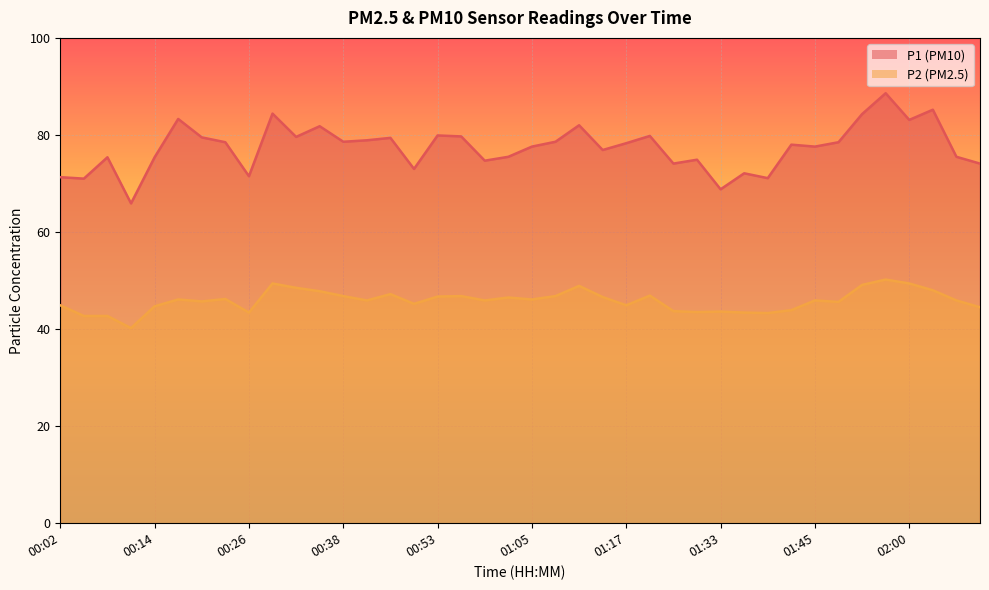

What is the average value of the P2 series?

45.8